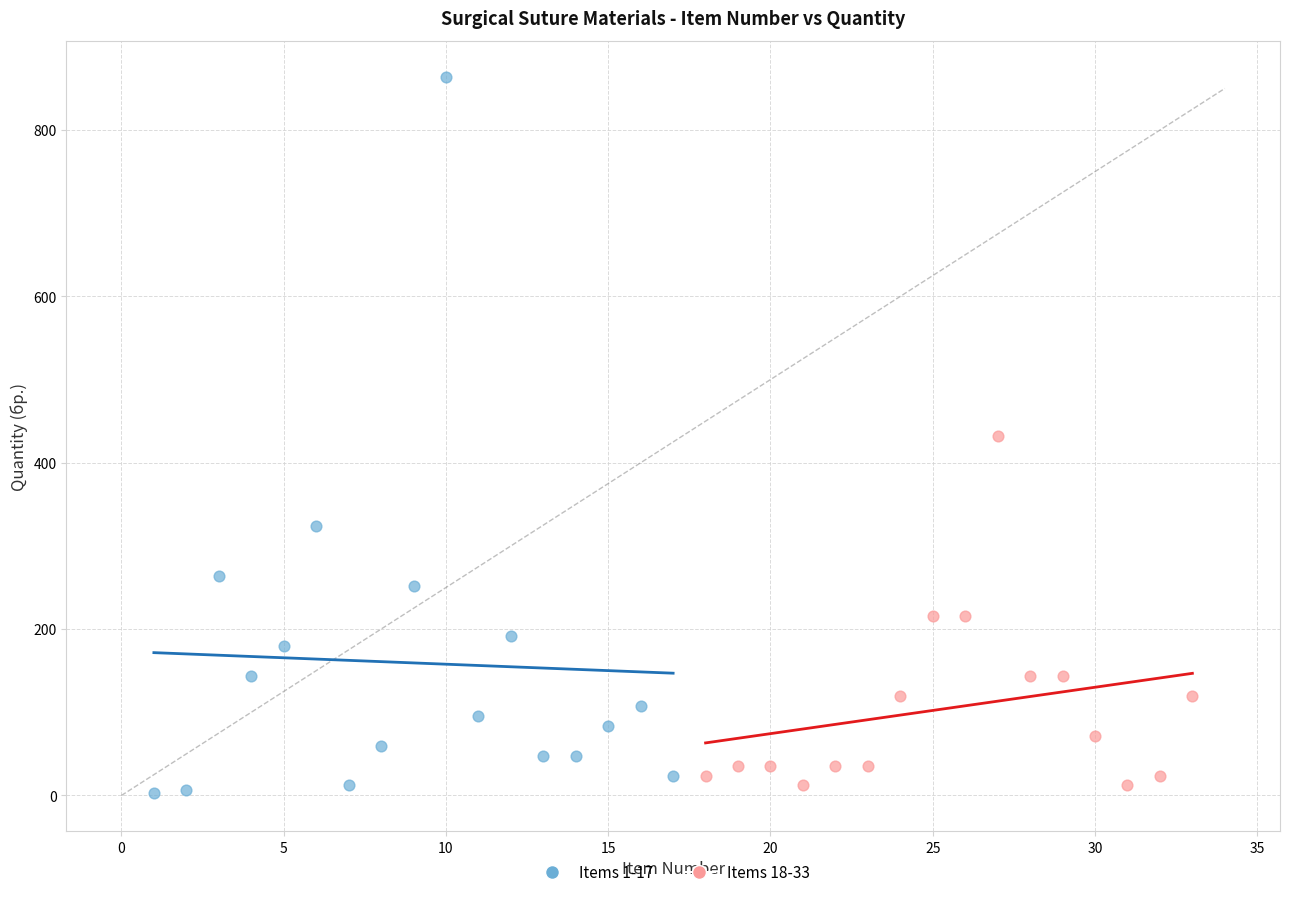

Which series contains the highest Y value?

Items 1-17